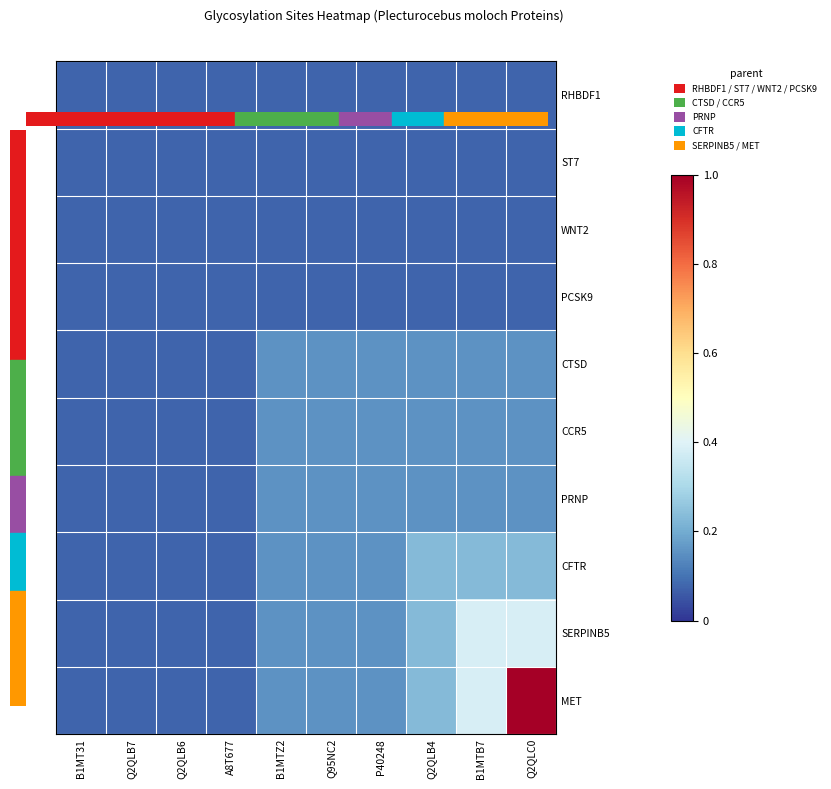

What is the greatest value displayed?

1.0